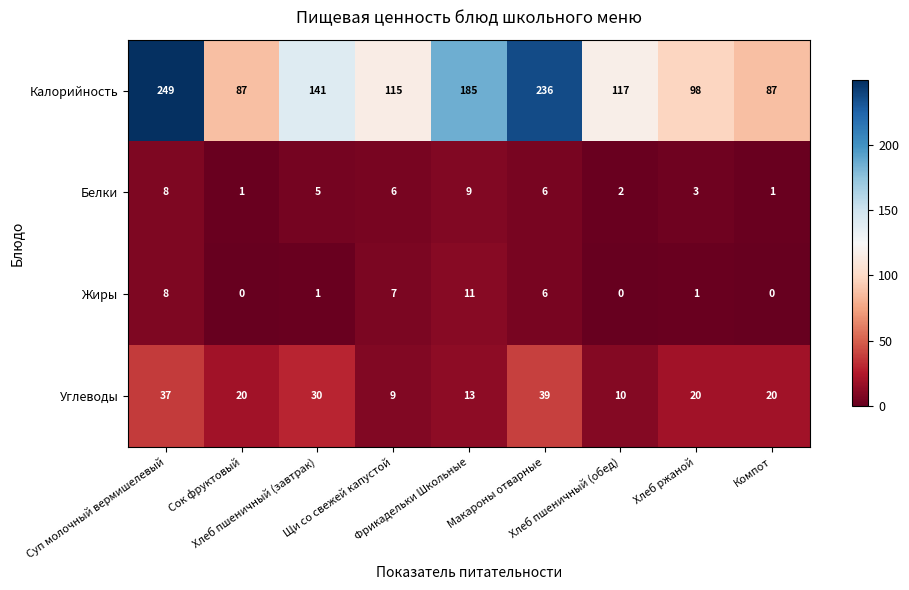

Rank the series by their maximum value, from highest to lowest.

Калорийность, Углеводы, Жиры, Белки